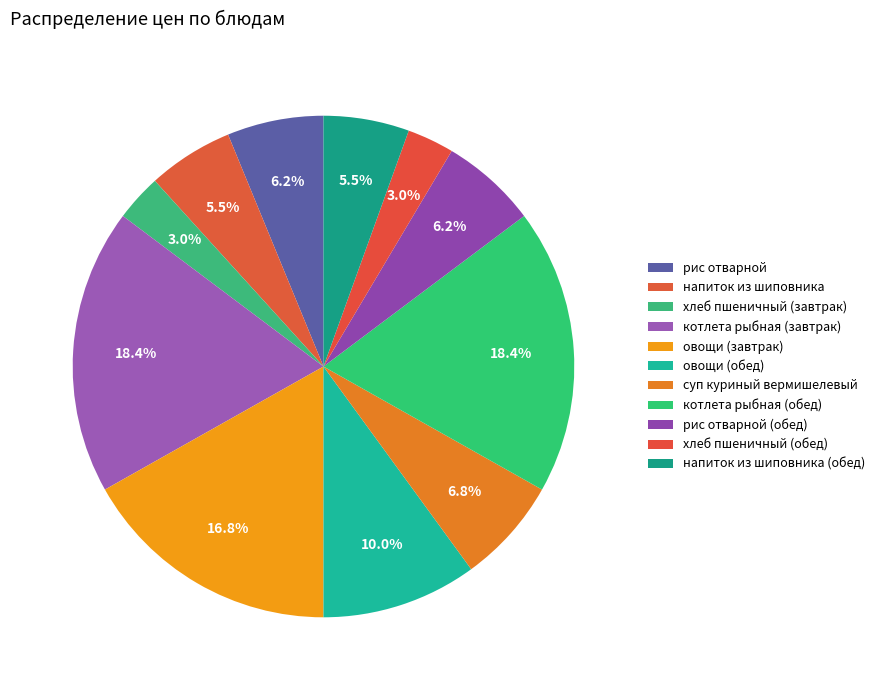

To the nearest percent, what percentage of the pie is хлеб пшеничный (обед)?

3%